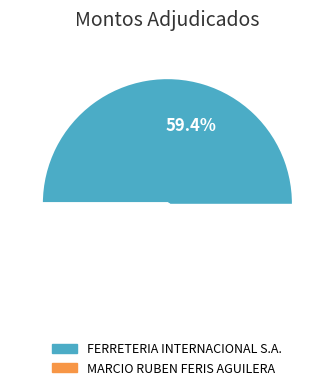

Which category has the smallest portion of the pie?

MARCIO RUBEN FERIS AGUILERA